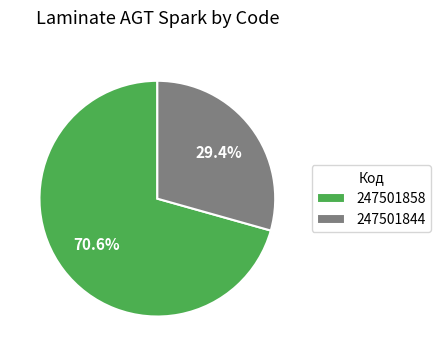

What is the majority slice?

247501858